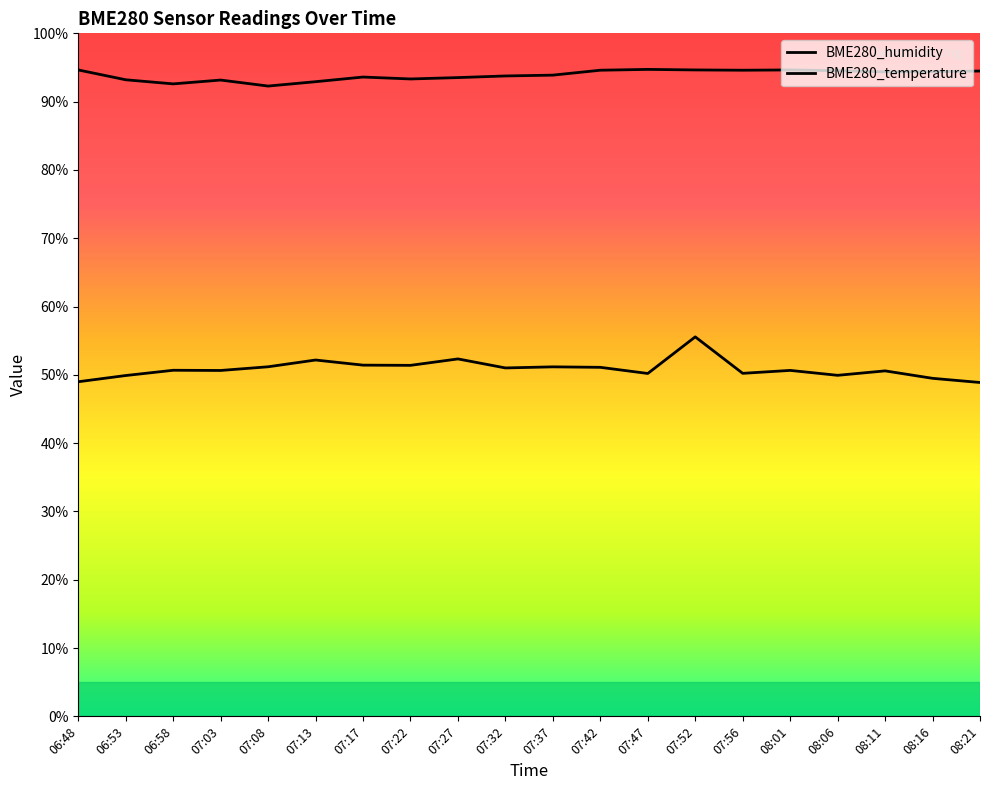

How many lines are shown in the chart?

2